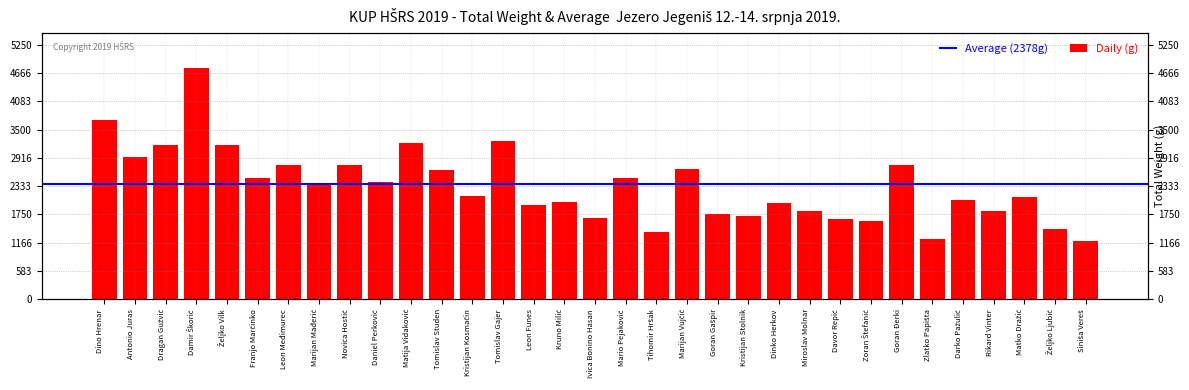

What is the sum of the values at Zlatko Papišta and Tomislav Gajer?

4507